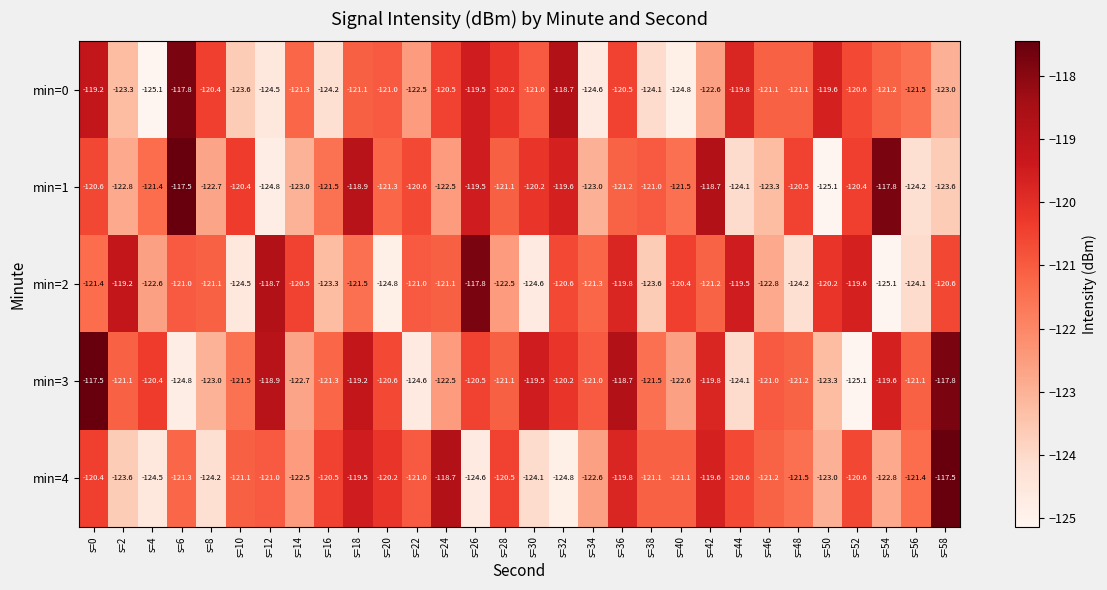

Rank the series at s=16 from highest to lowest value.

min=4, min=3, min=1, min=2, min=0